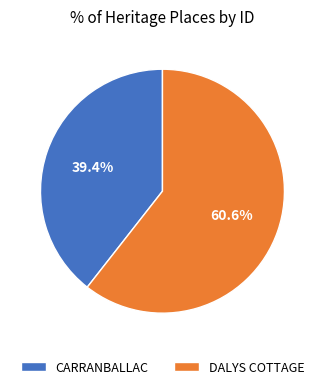

What percentage is NOT represented by DALYS COTTAGE?

39.4%